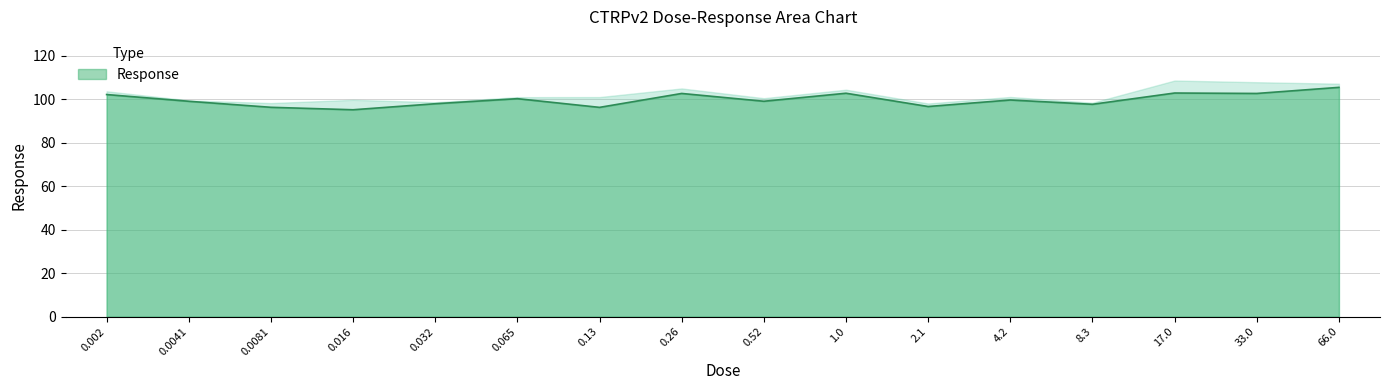

True or false: there are more than 2 points higher than both neighbors.

True